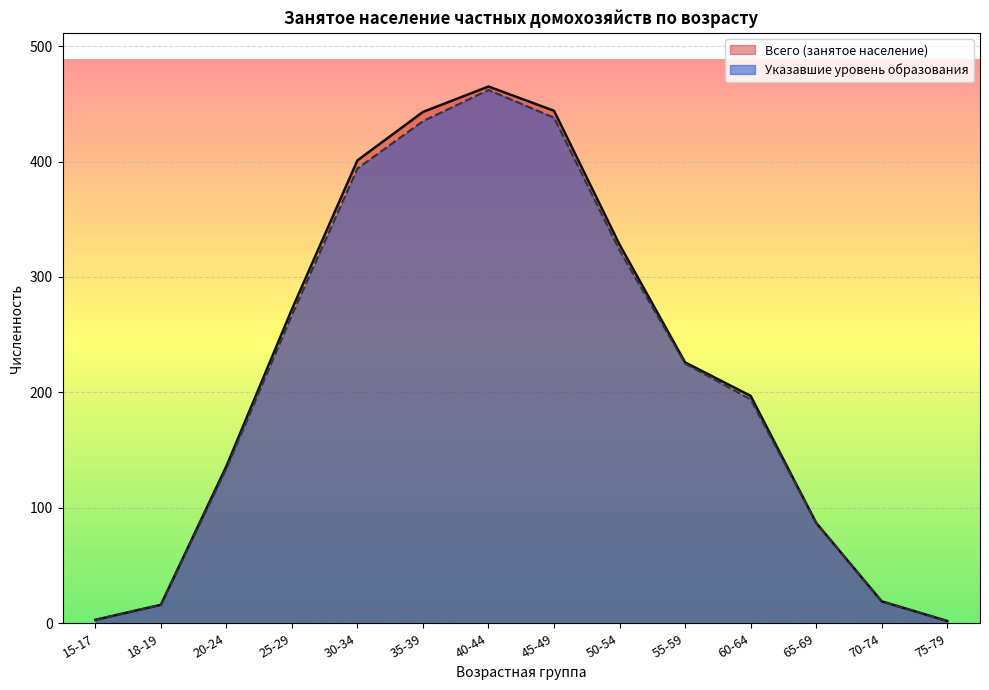

What are all the series names shown in the legend?

Всего (занятое население), Указавшие уровень образования